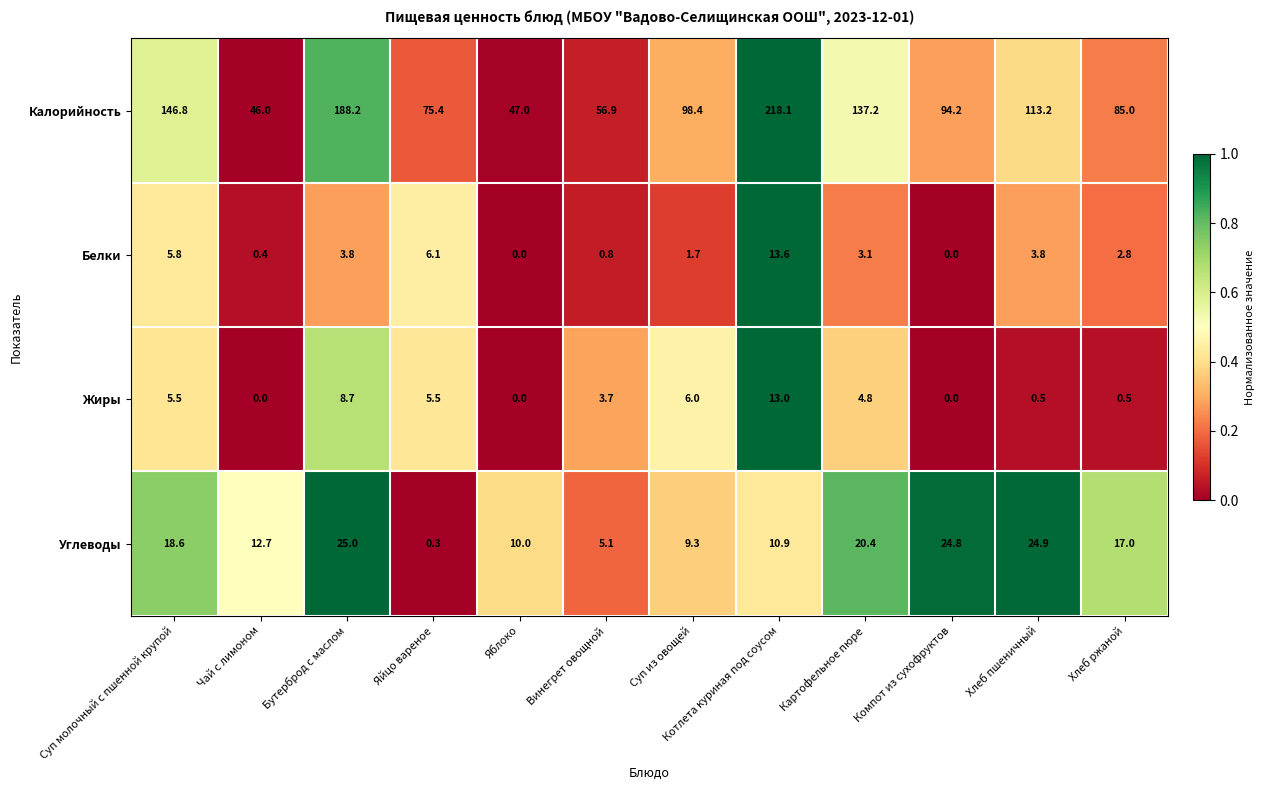

Which series has the largest range (max minus min)?

Калорийность